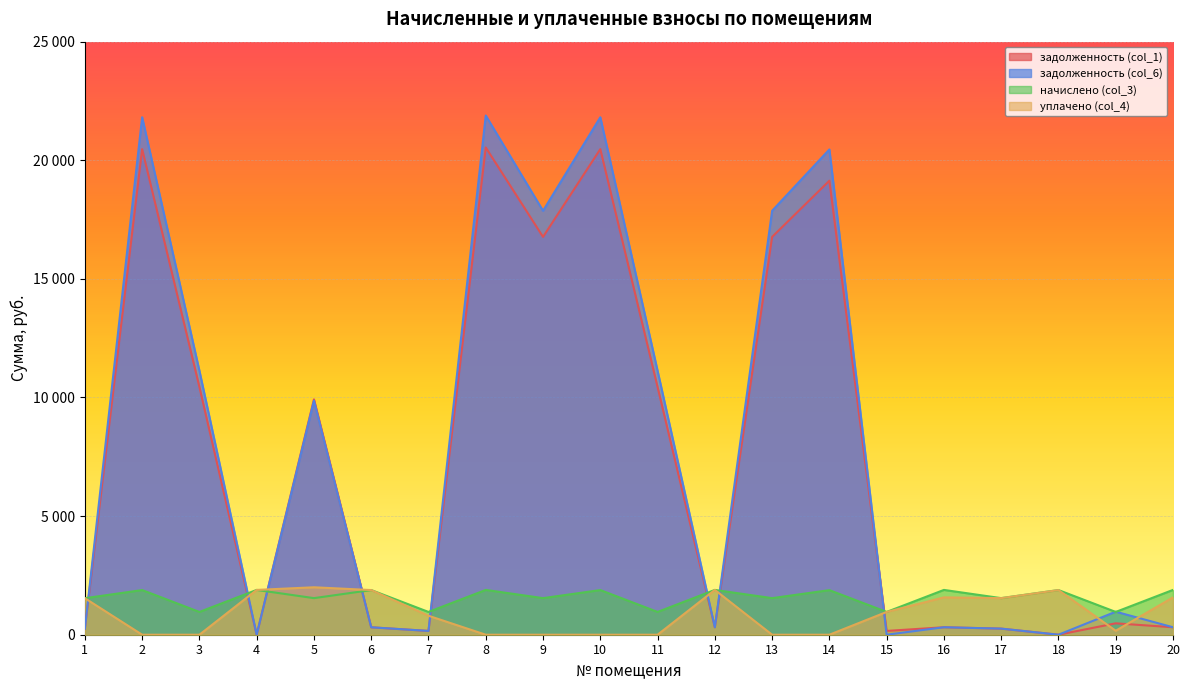

Which series has the largest range (max minus min)?

задолженность (col_6)